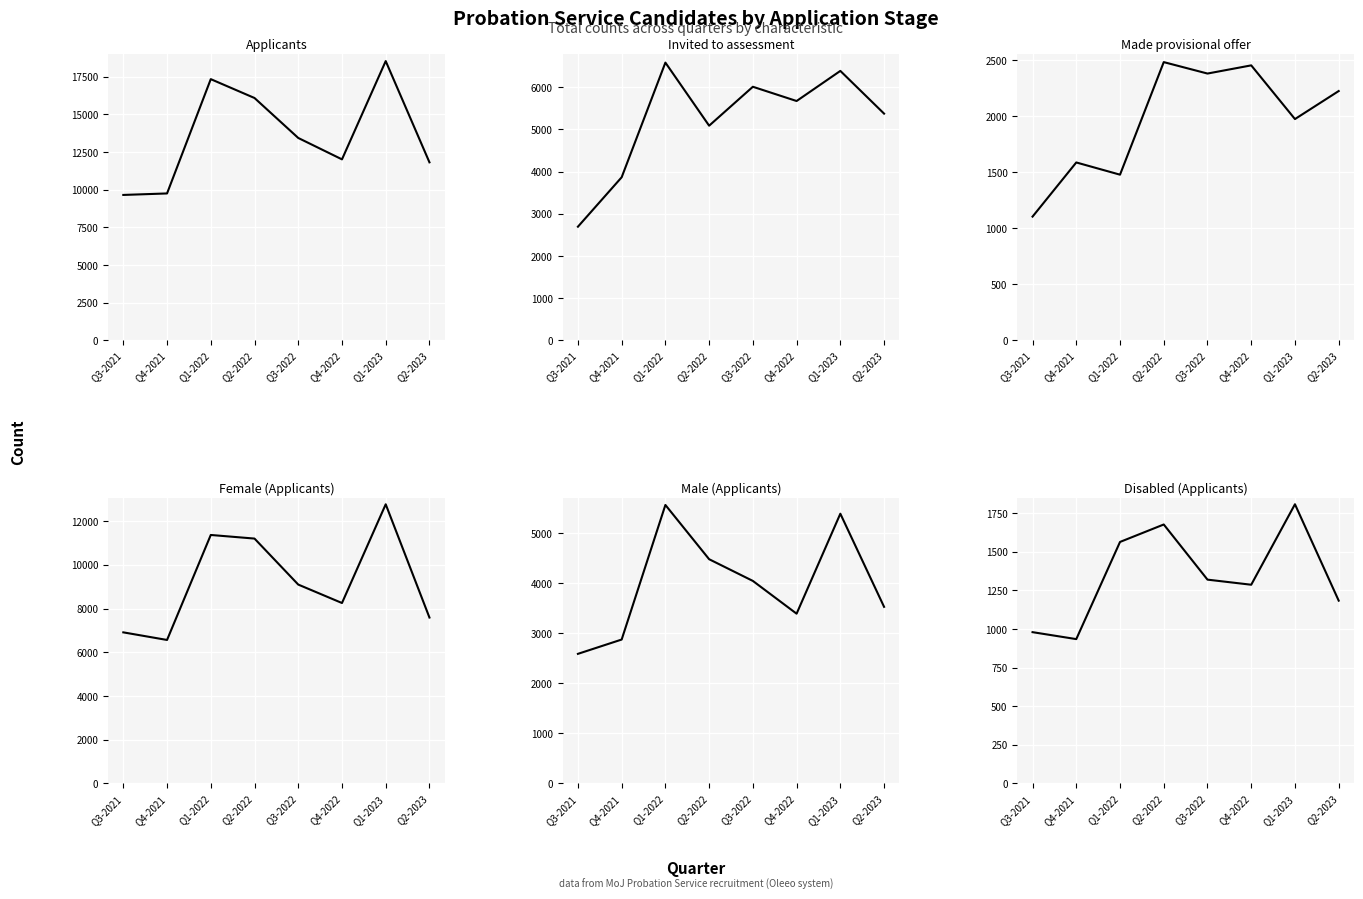

How many lines are shown in the chart?

6